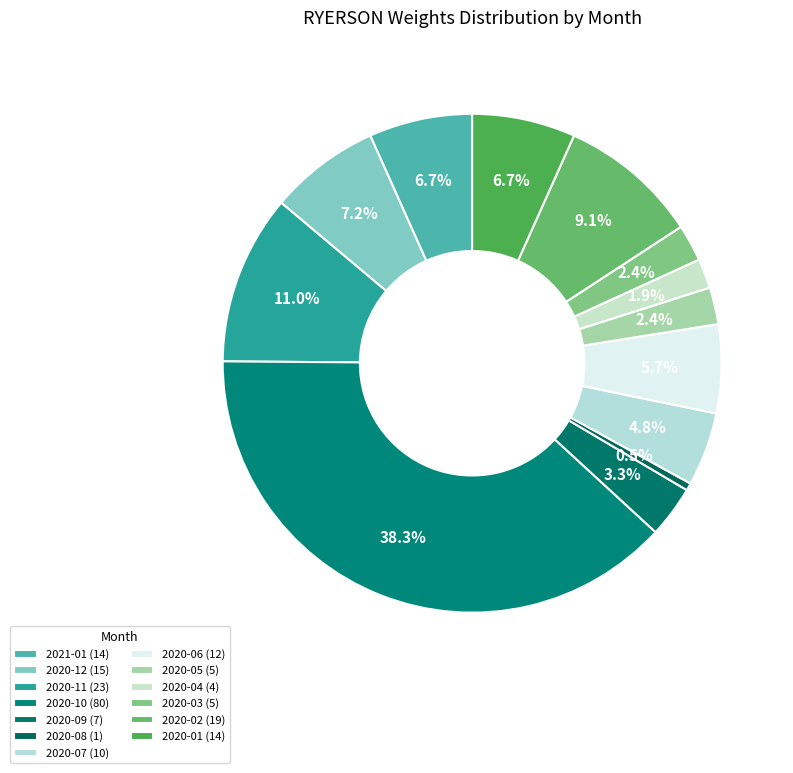

To the nearest percent, what is the difference between the 2020-12 and 2020-02 slice percentages?

2%